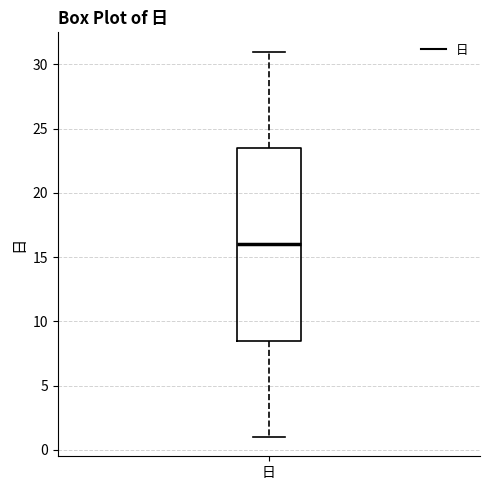

Where is the upper edge of the box for 日 on the y-axis? The values are not printed on the chart, so give them approximately, as read against the axis.

23.5